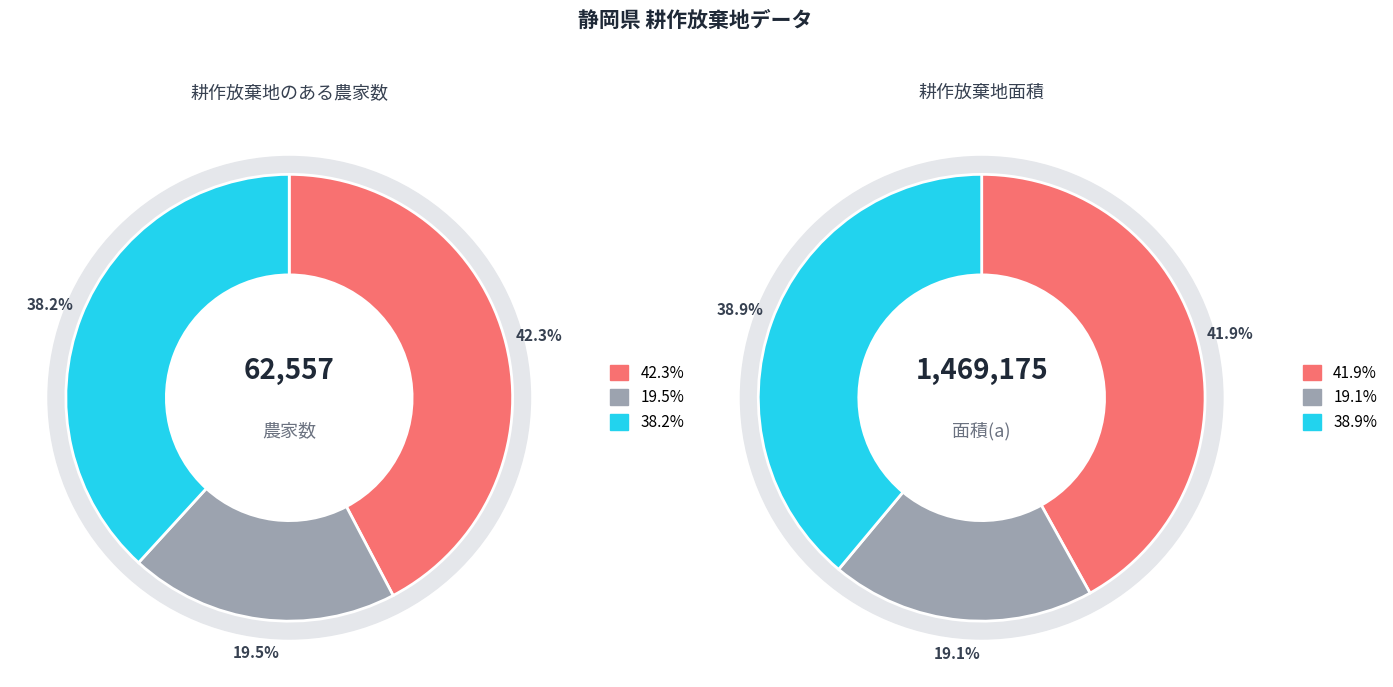

What percentage is the 総農家 slice, to the nearest percent?

42%